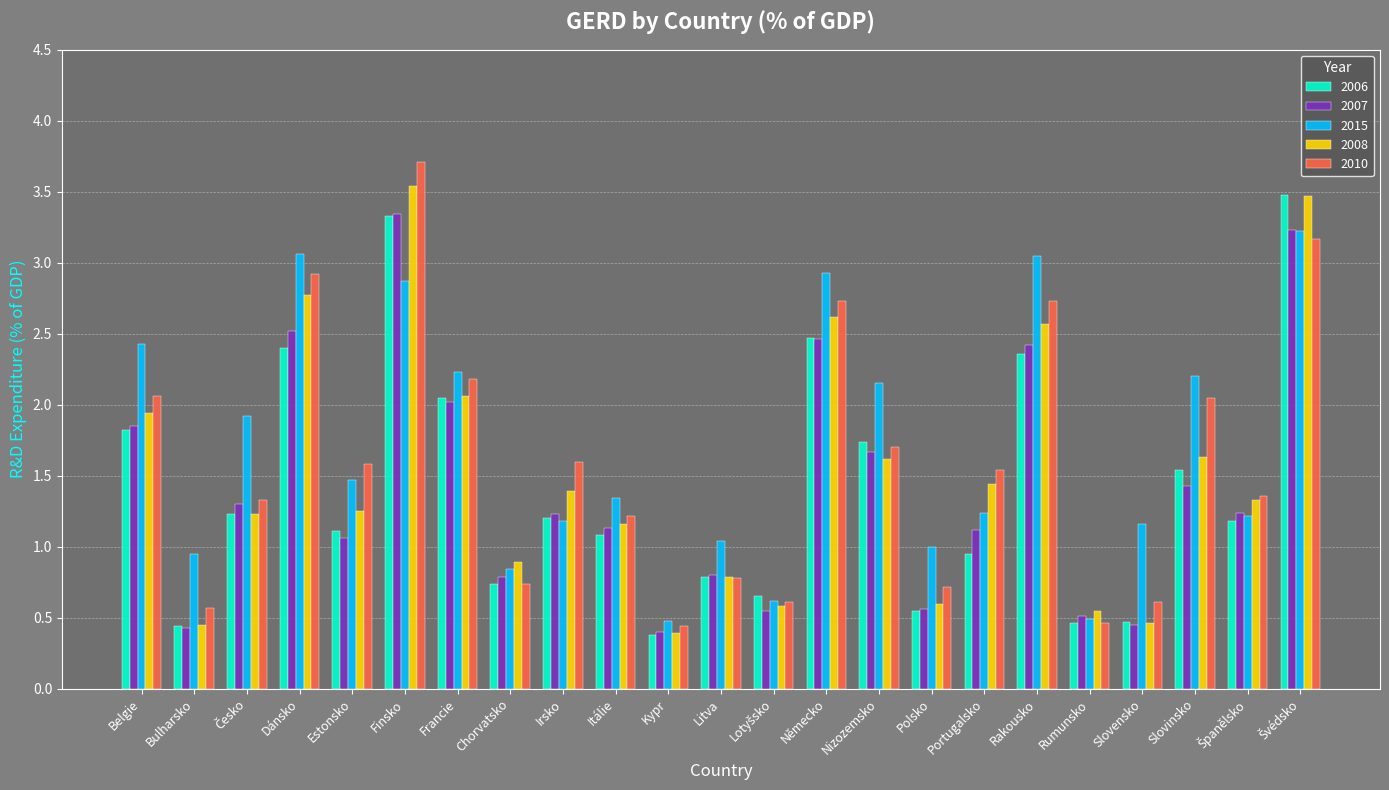

At which category is the sum across all series the highest?

Finsko